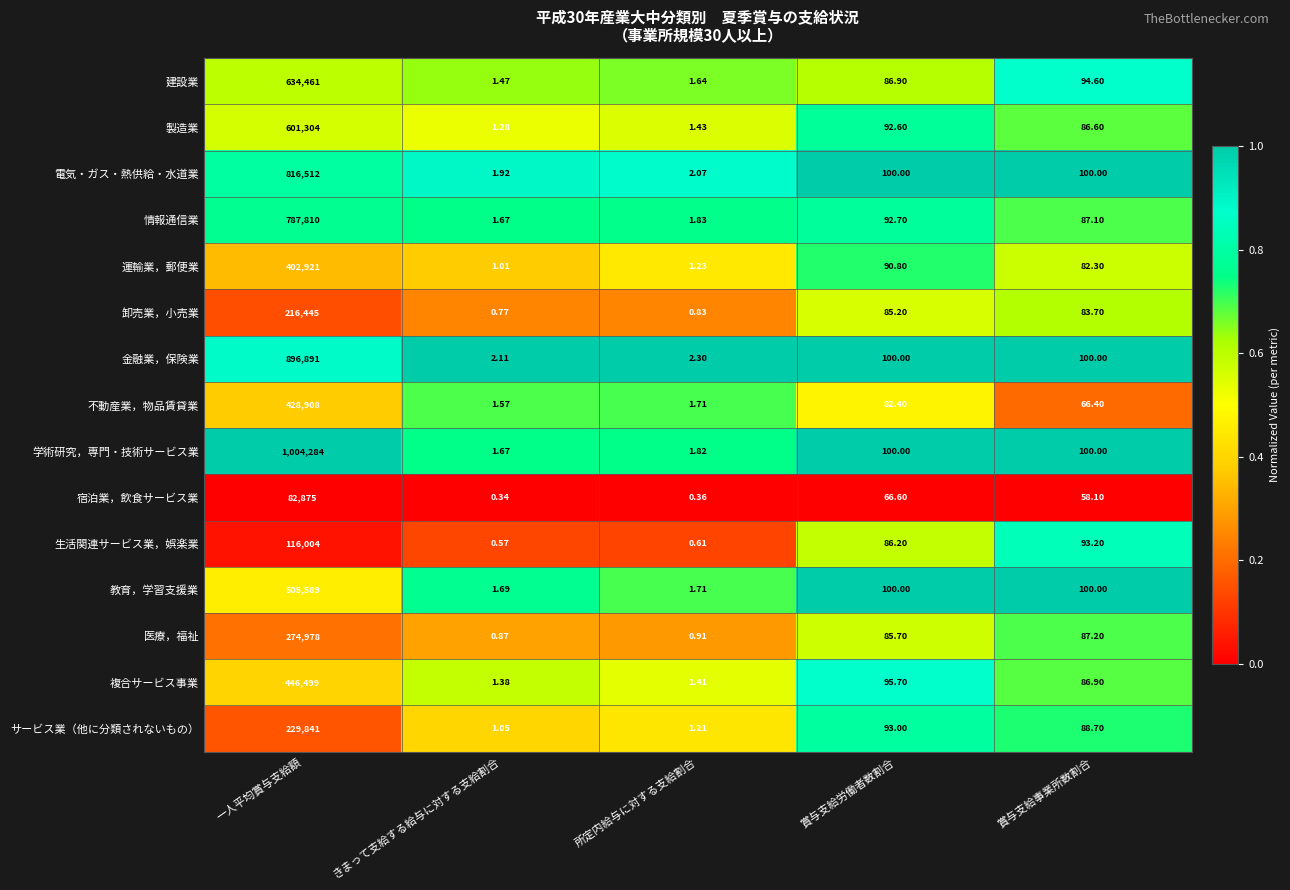

Where does the 複合サービス事業 series first go above 86?

一人平均賞与支給額